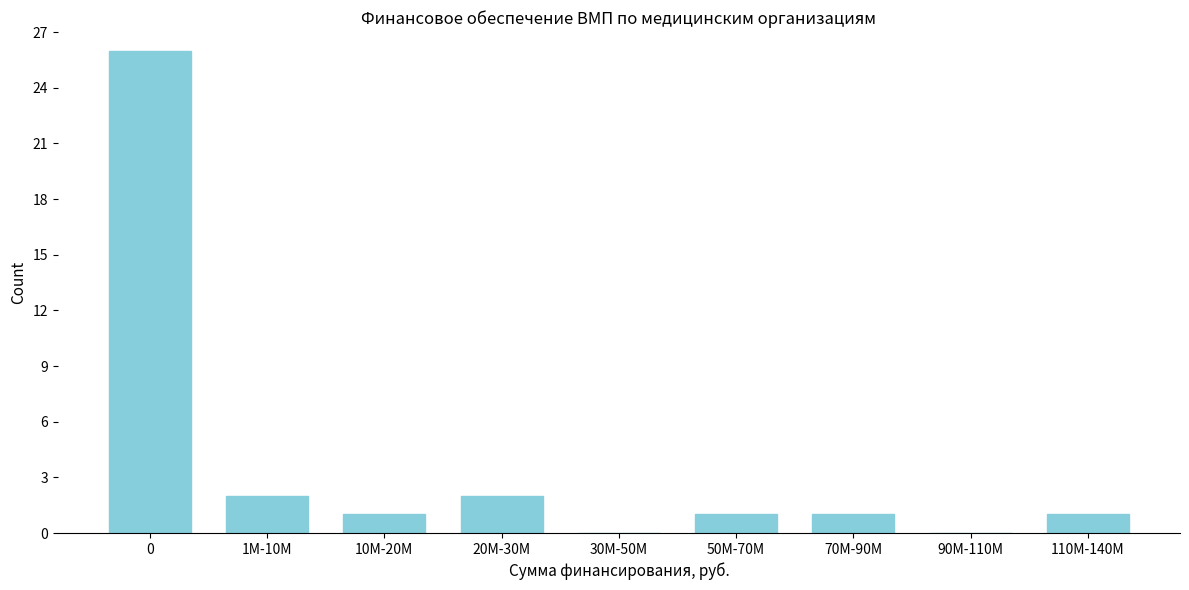

Reading left to right, transcribe all the data shown in this chart.

0=26	1M-10M=2	10M-20M=1	20M-30M=2	30M-50M=0	50M-70M=1	70M-90M=1	90M-110M=0	110M-140M=1